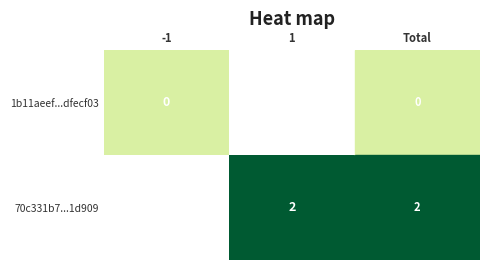

At how many categories does at least one series exceed 1?

1